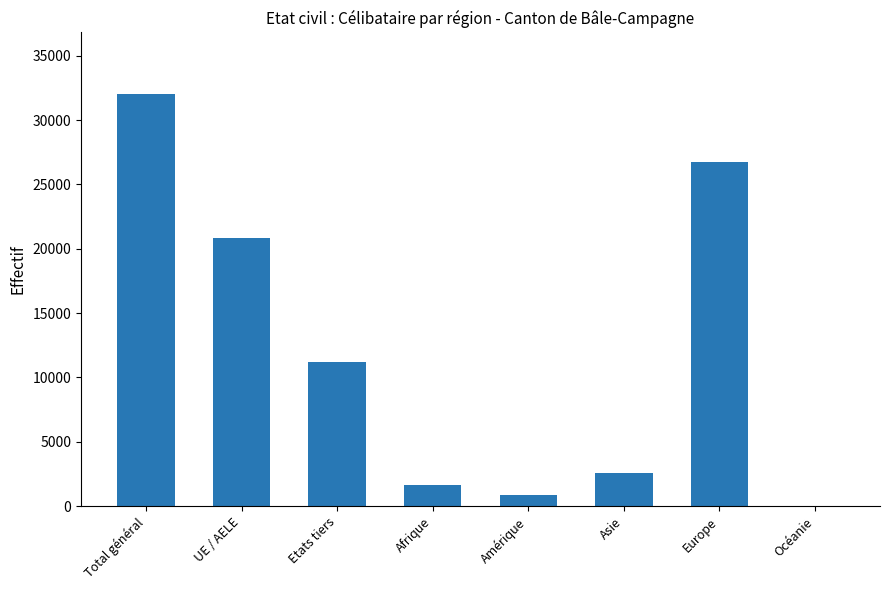

What is the change in value from Afrique to Asie?

+949